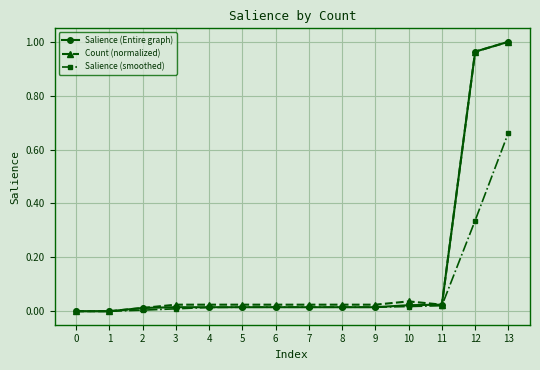

Is it true that Count (normalized) equals 1.0 at 12?

True